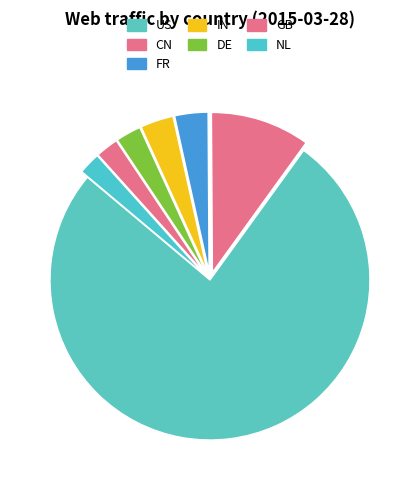

True or false: IN accounts for 1% of the total.

False